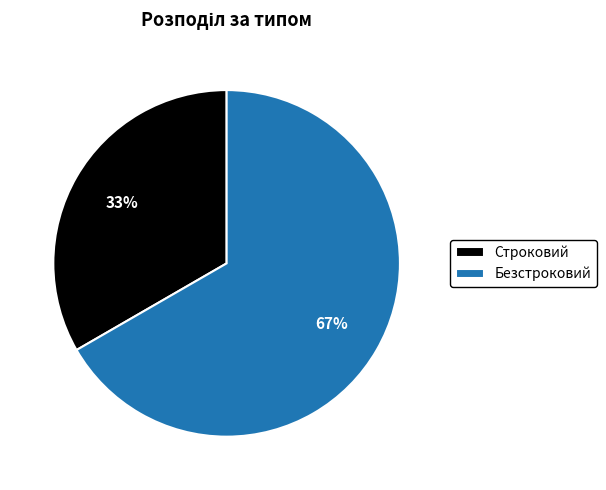

True or false: Строковий accounts for 27% of the total.

False